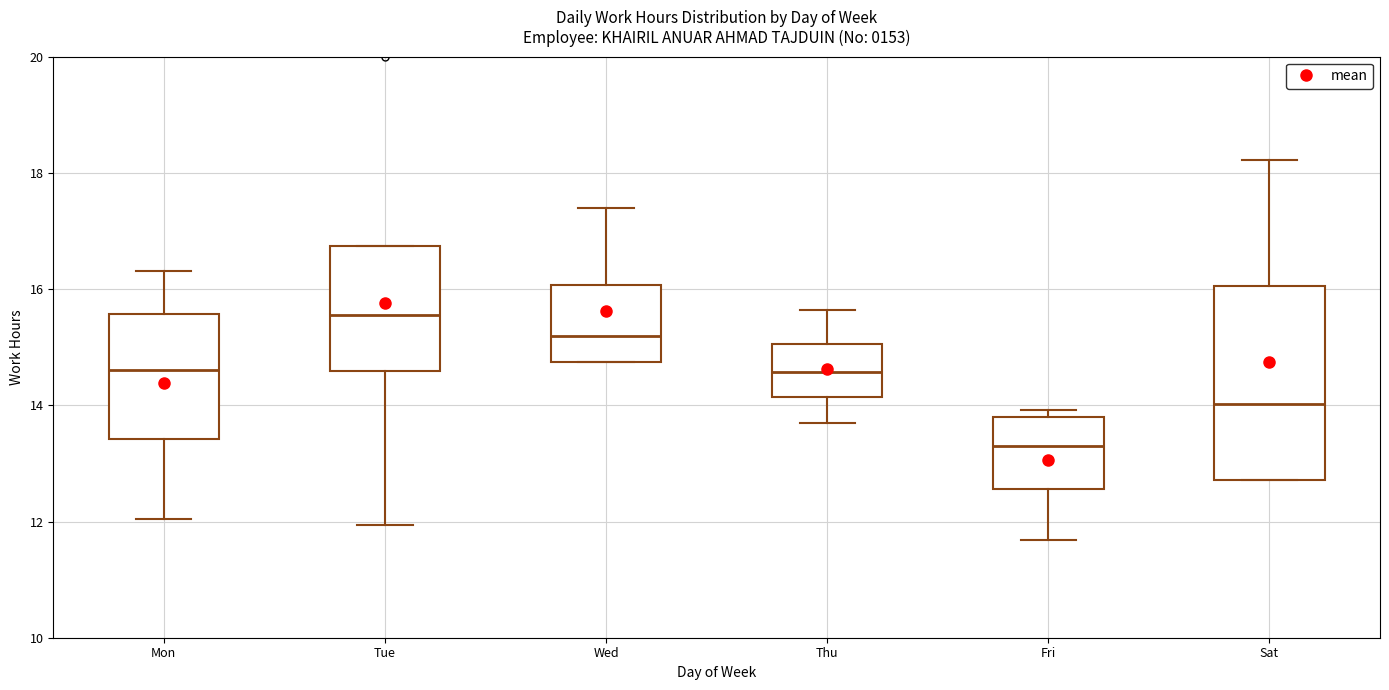

Which box has the lowest median line?

Fri